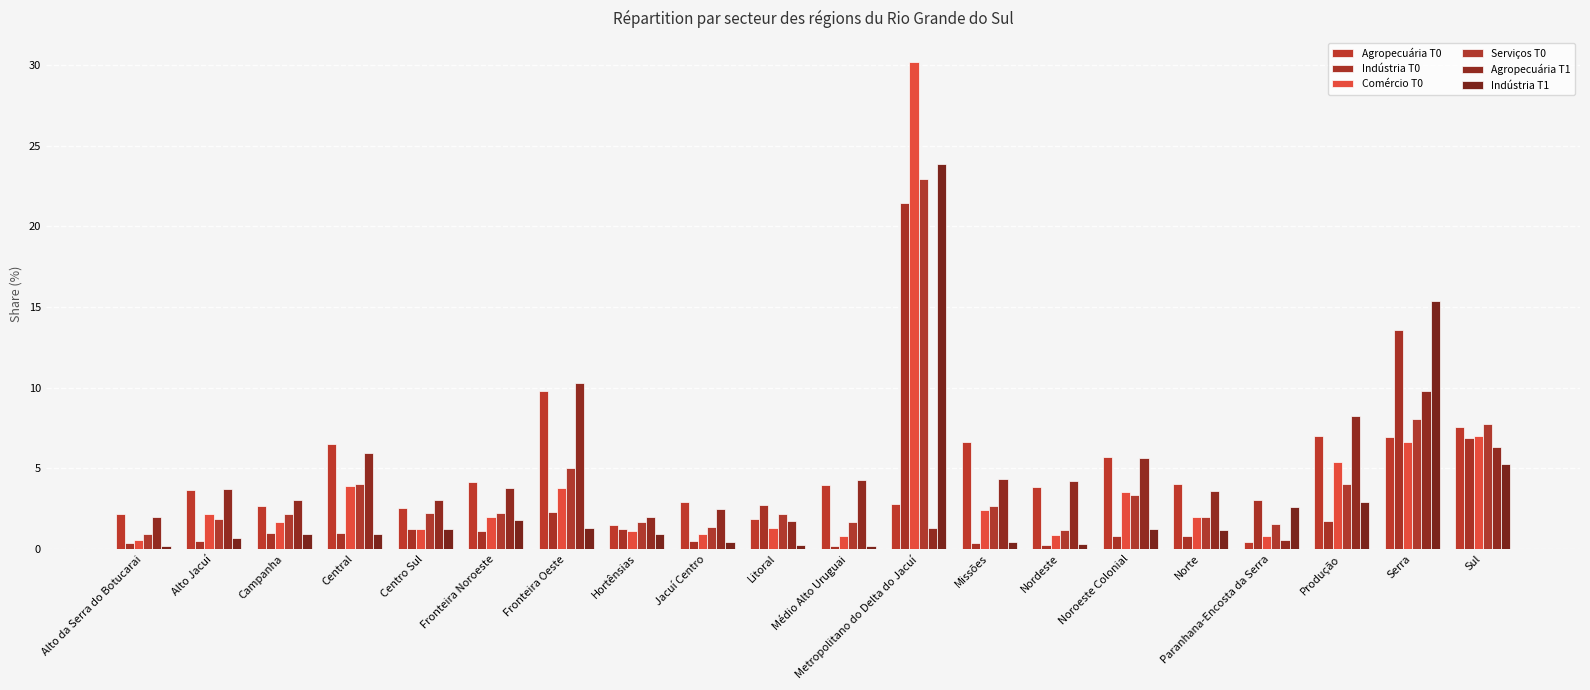

Which category has the highest value in the Agropecuária T0 series?

Fronteira Oeste